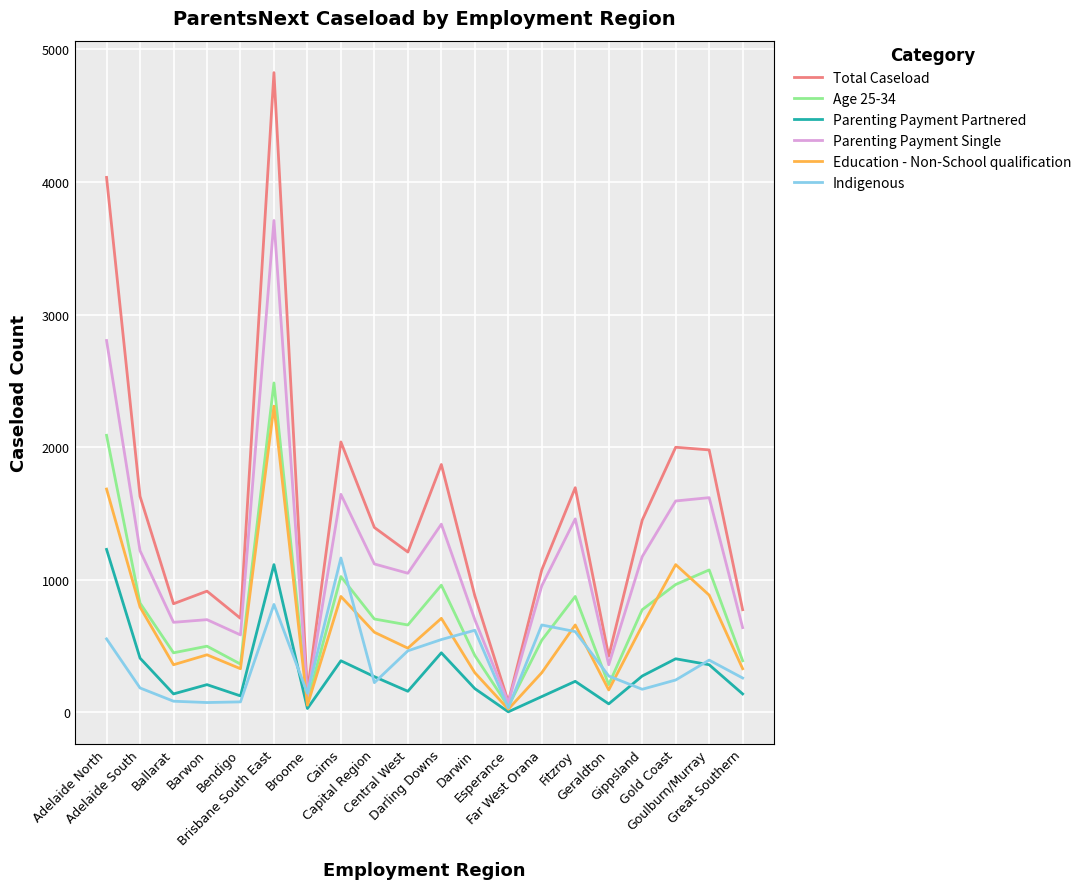

Which series has the widest spread of values?

Total Caseload